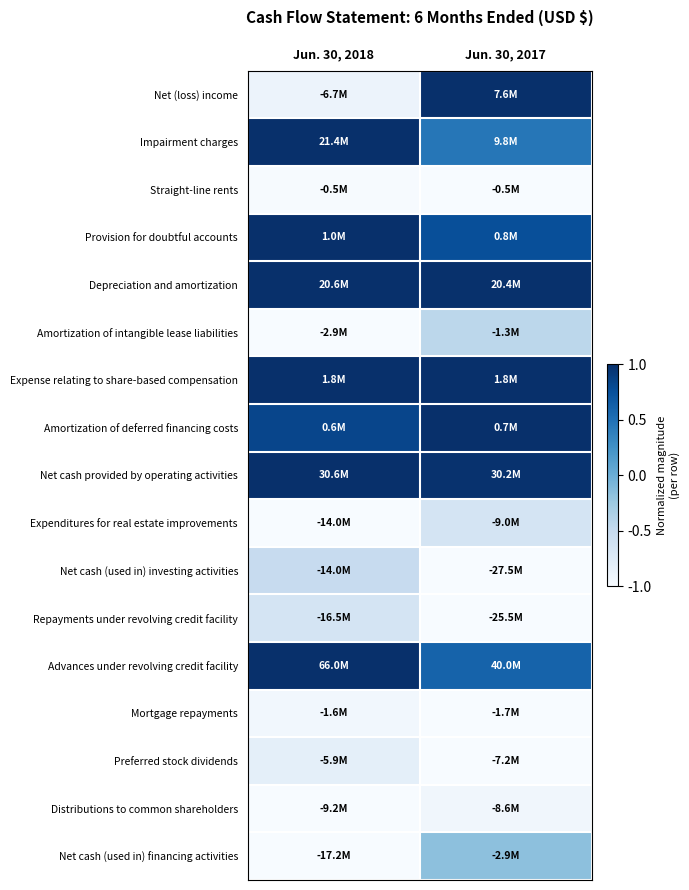

What is the greatest value displayed?

1.0